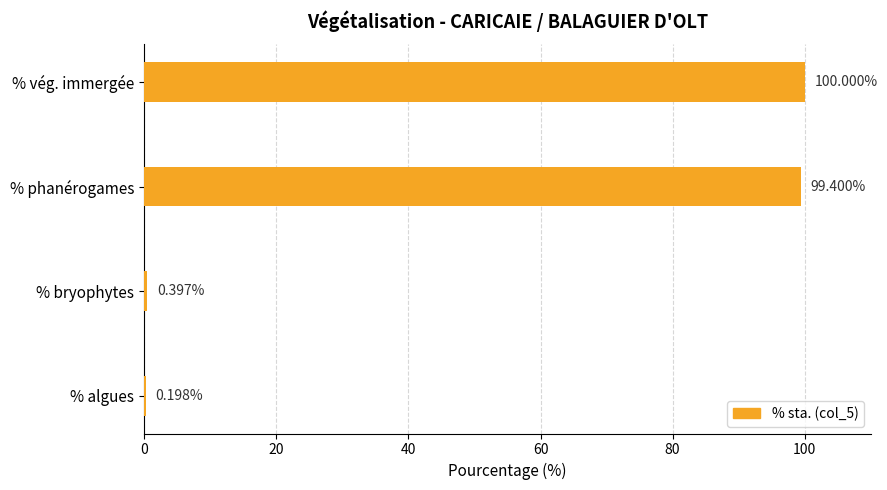

Which has a higher value, % bryophytes or % vég. immergée?

% vég. immergée